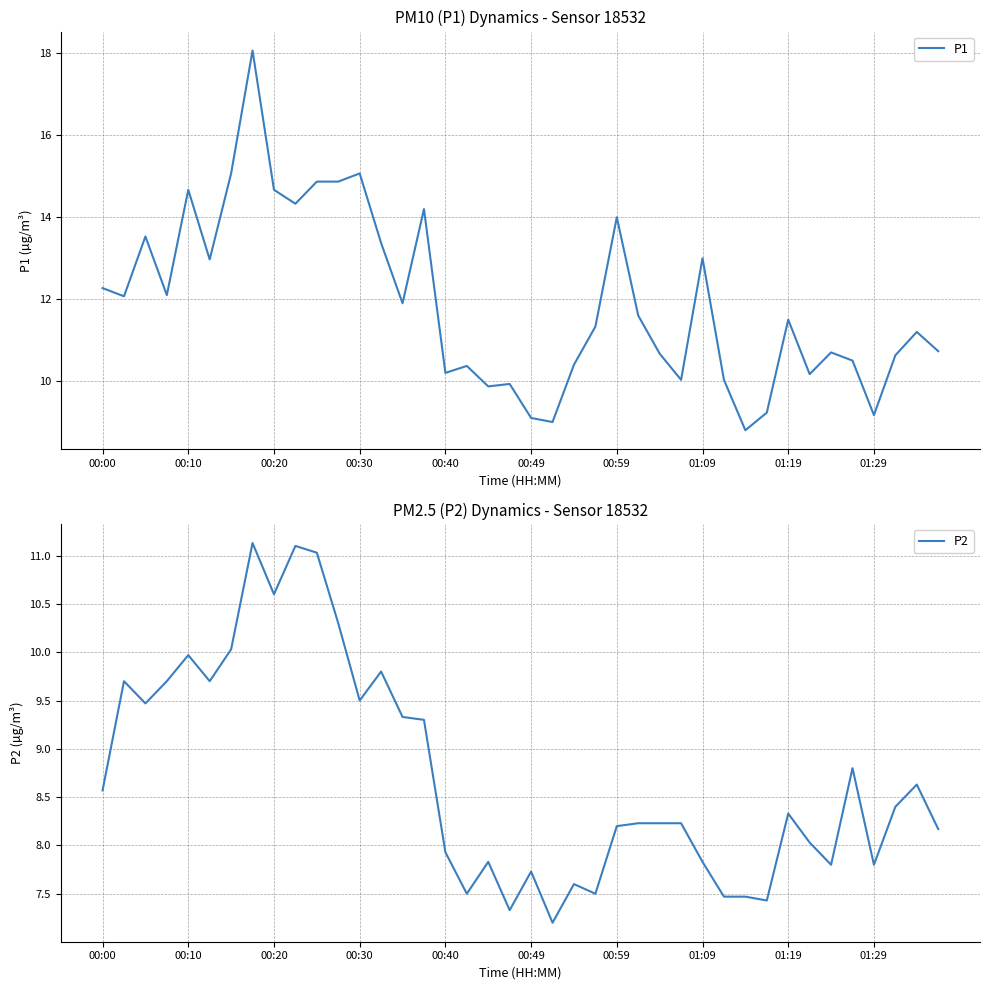

How many lines are shown in the chart?

2